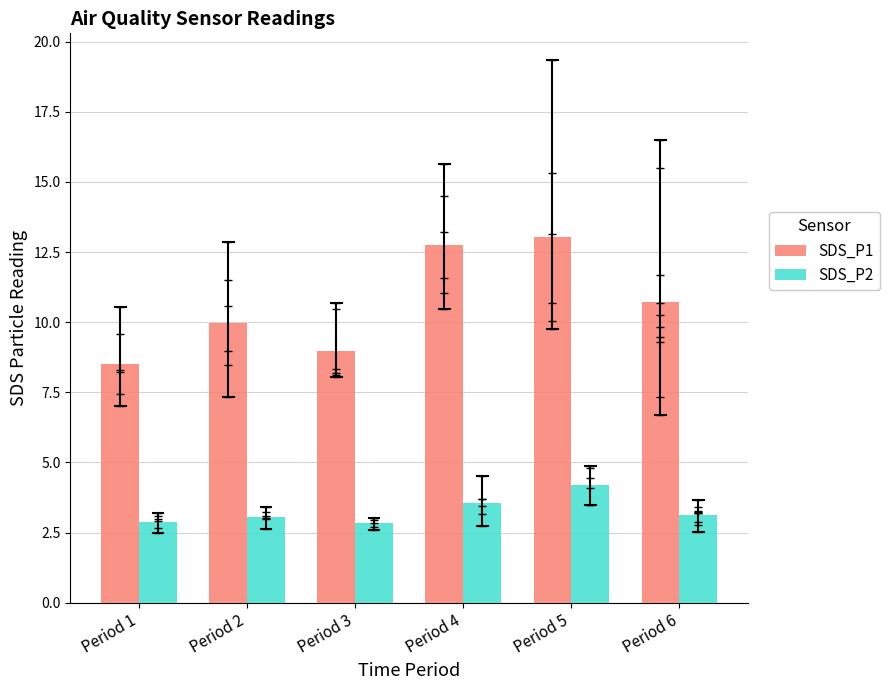

At which category is the sum across all series the highest?

Period 5